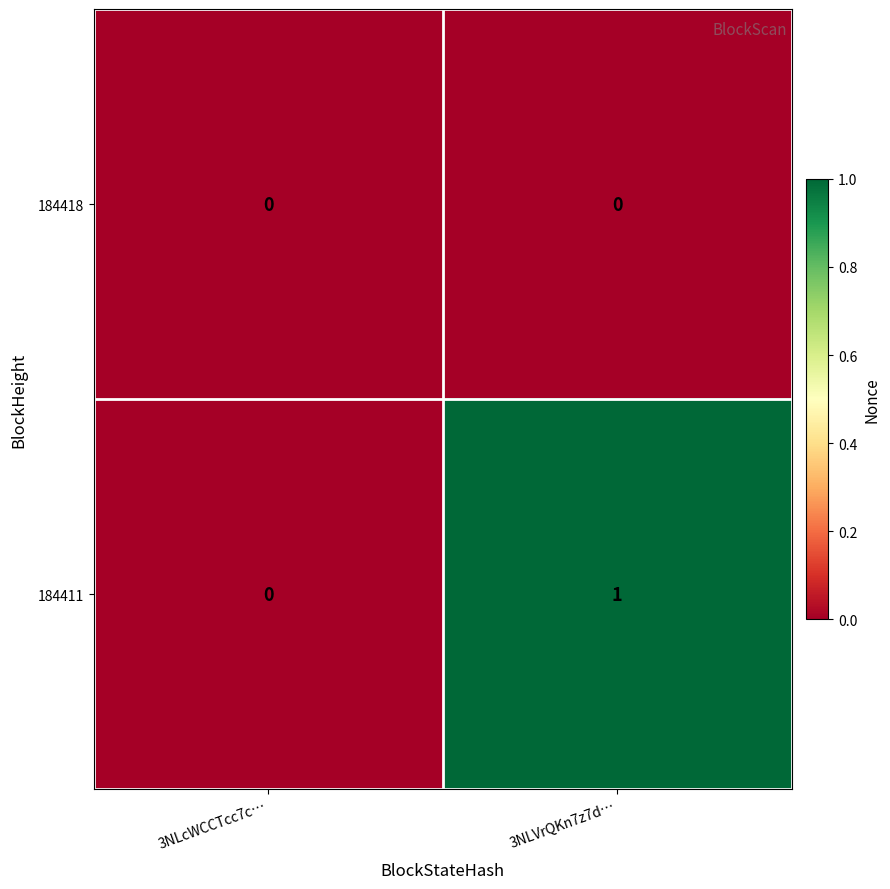

Reading right to left, what are all the values shown in this chart?

184418: 3NLVrQKn7z7d…=0	3NLcWCCTcc7c…=0
184411: 3NLVrQKn7z7d…=1	3NLcWCCTcc7c…=0